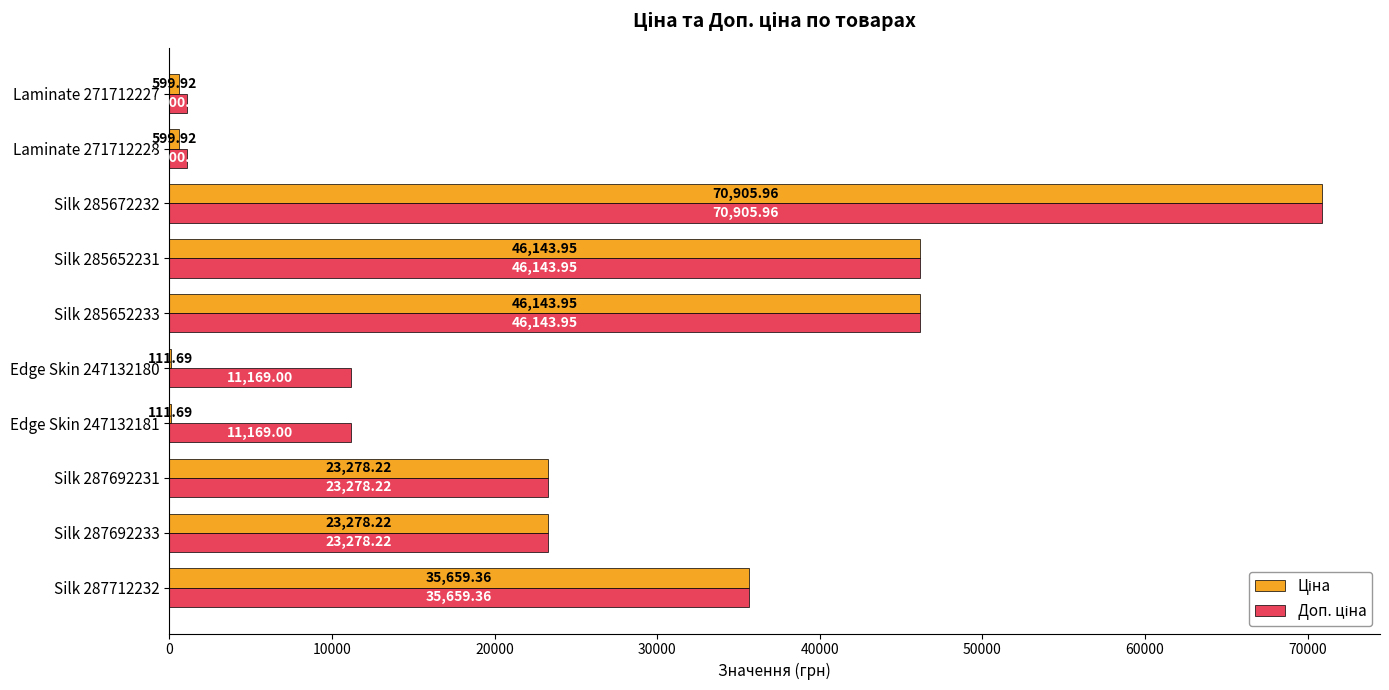

What is the total value across all series at Silk 285652231?

92287.9